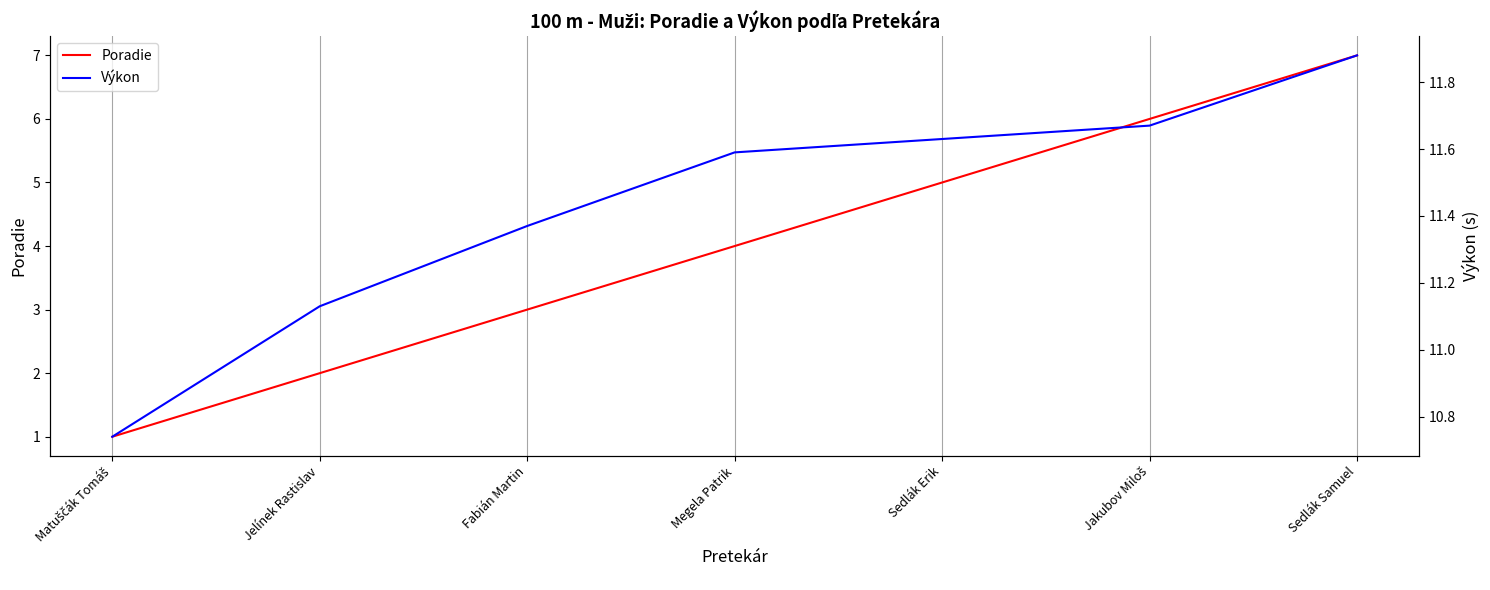

Which series changed the most between Fabián Martin and Jakubov Miloš?

Poradie